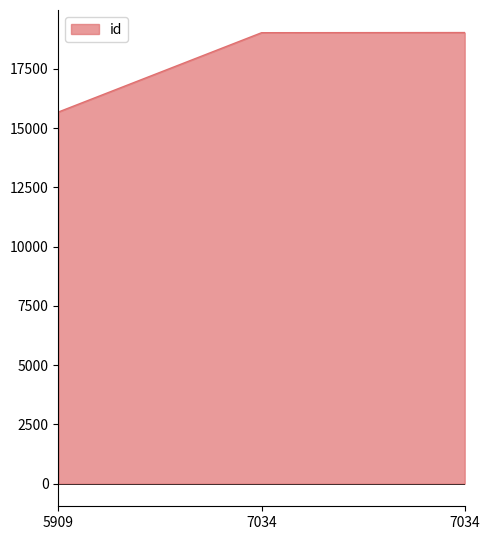

How many values are below 19022?

1